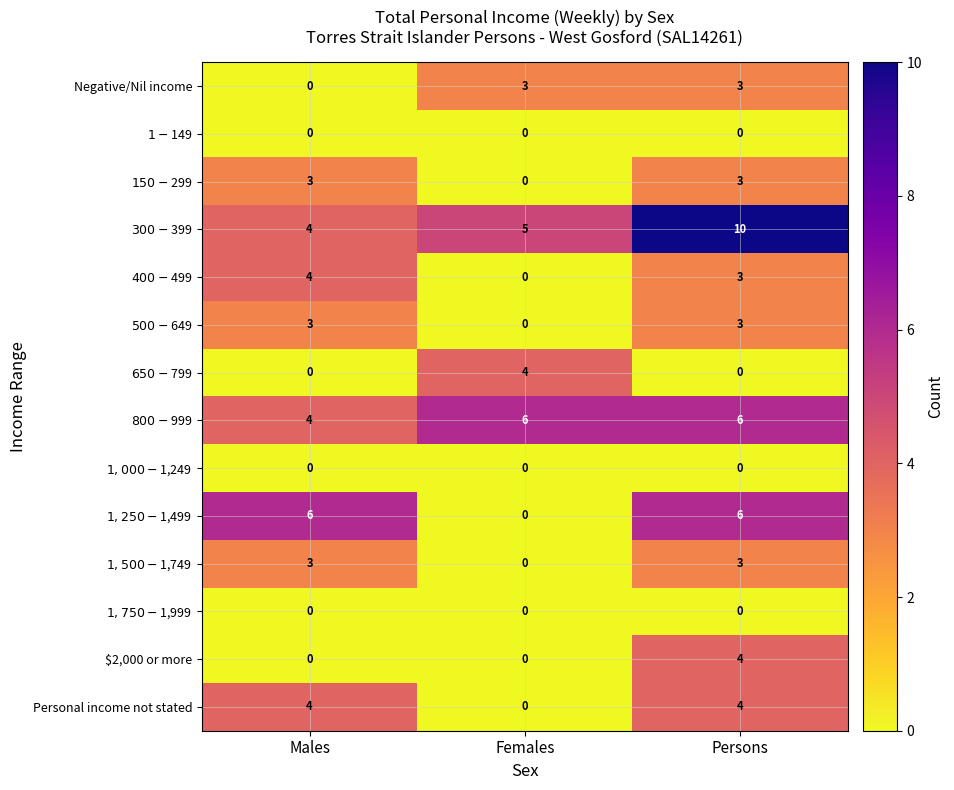

Which category has the highest value across all series?

Persons